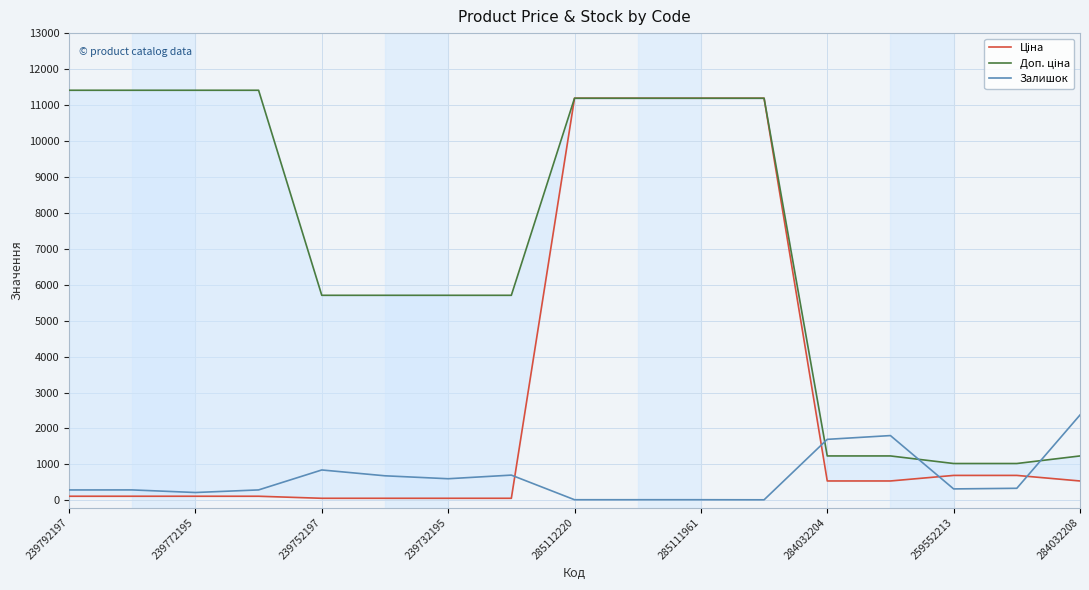

Rank the series by their maximum value, from lowest to highest.

Залишок, Ціна, Доп. ціна